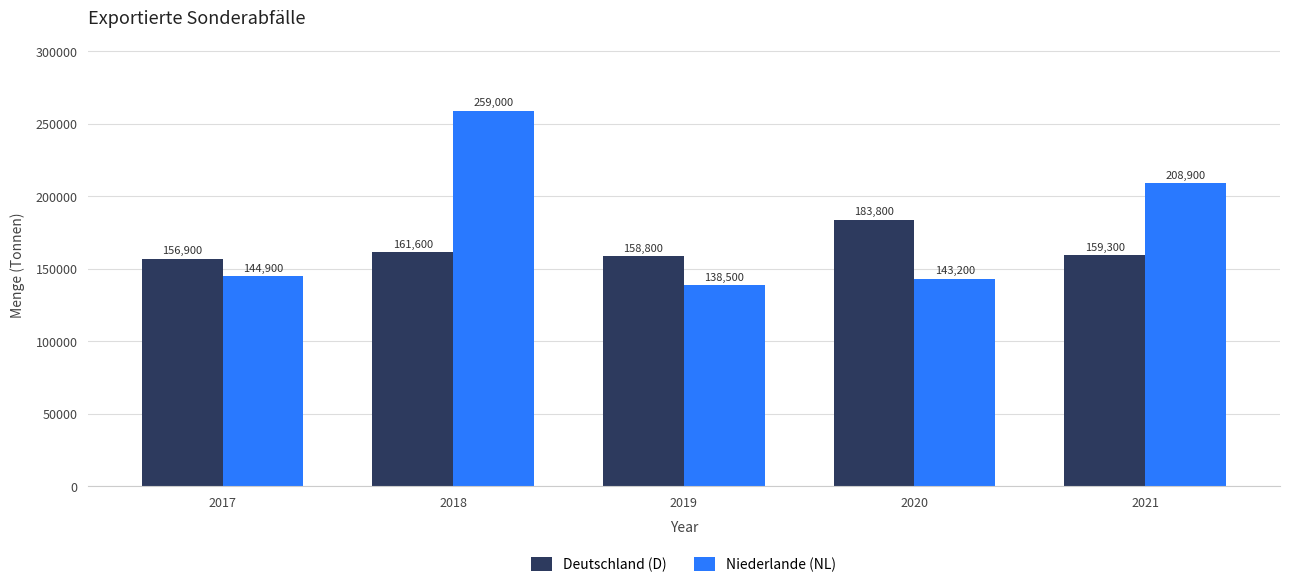

How many bars are there in each group?

2